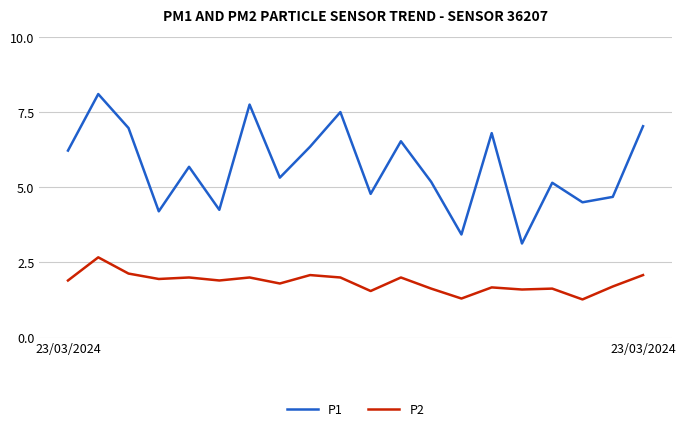

True or false: P1 and P2 cross at least once.

False